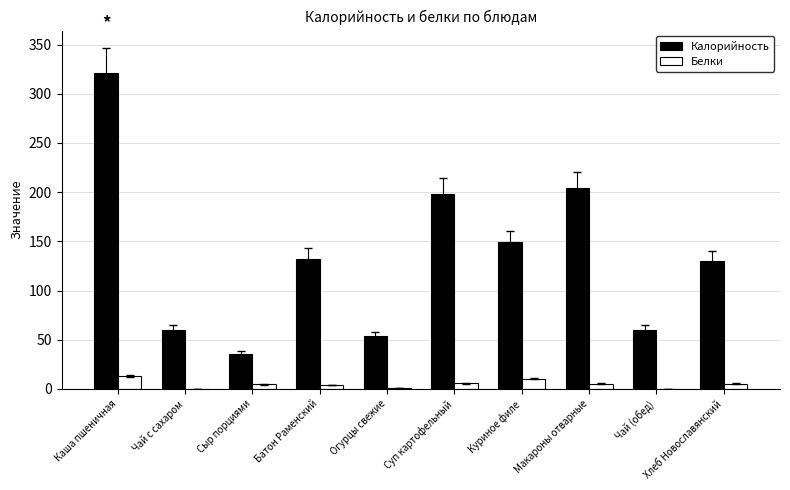

Is it true that Калорийность equals 204.0 at Макароны отварные?

True